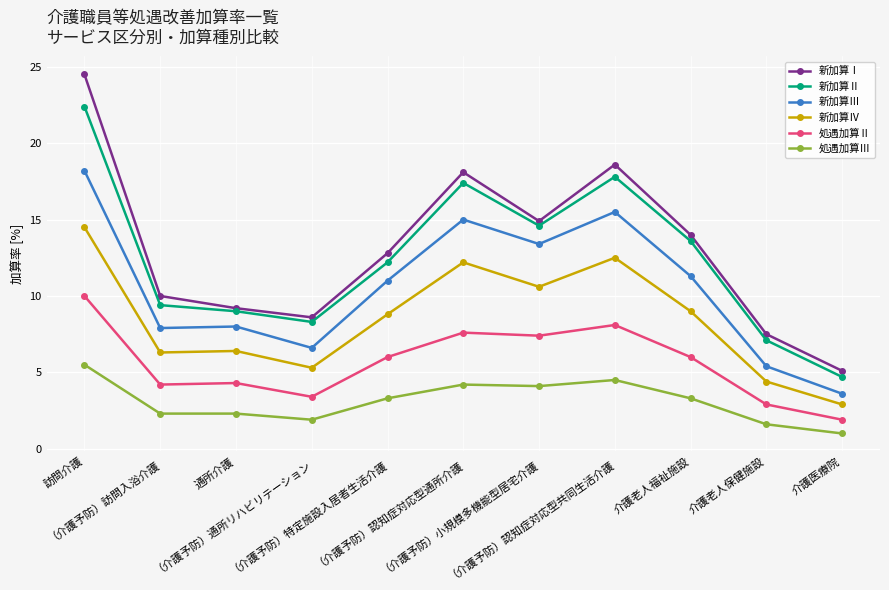

At which category does 新加算Ⅱ reach its first local peak?

（介護予防）認知症対応型通所介護